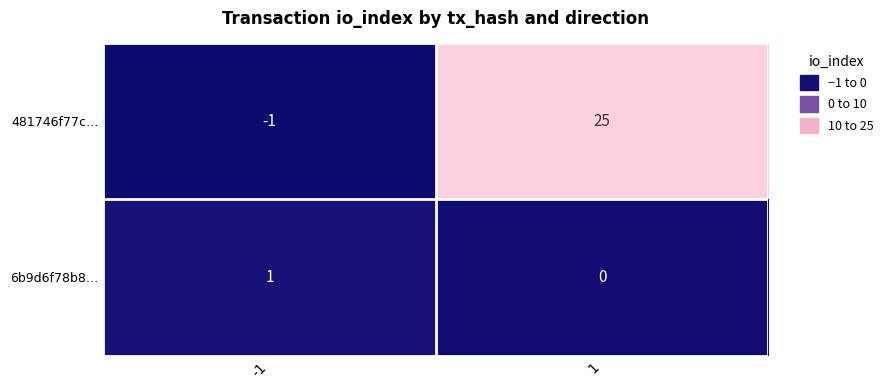

What is the smallest value displayed?

-1